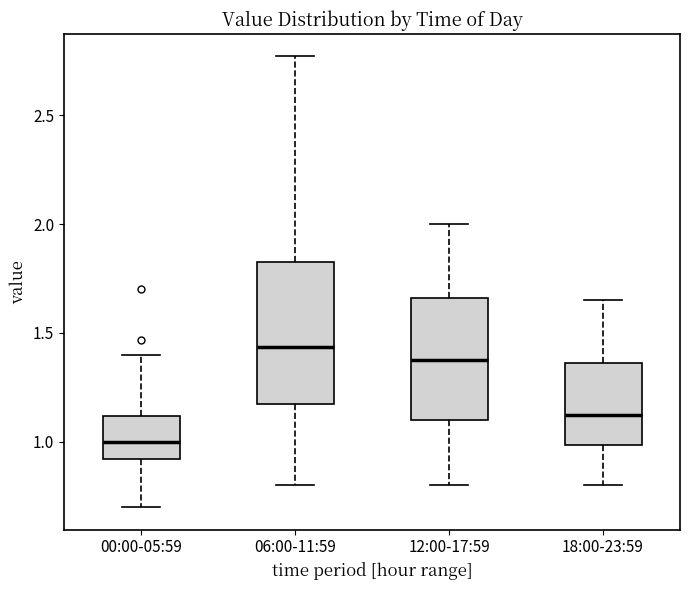

Which box is the tallest, from its lower edge to its upper edge?

06:00-11:59